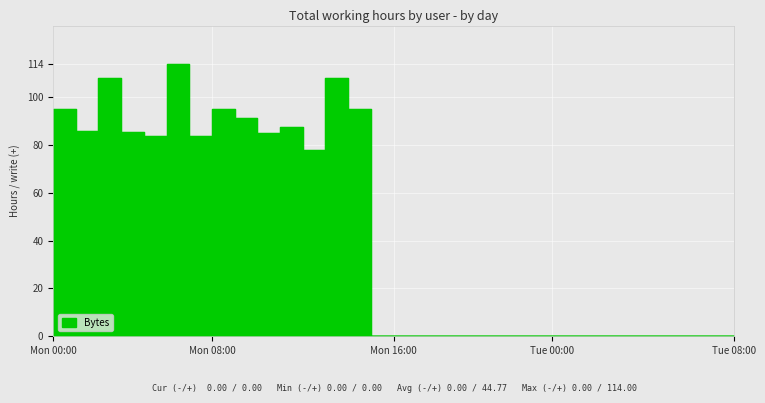

True or false: the data shows 0.0 at 22.

True